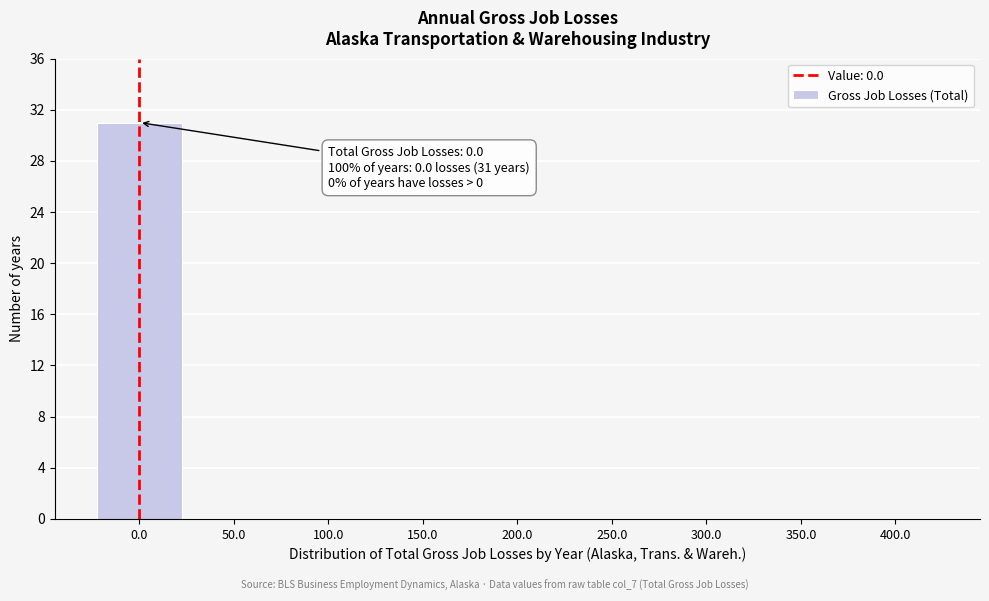

Over which range of the x-axis is the bar tallest?

-25 to 25